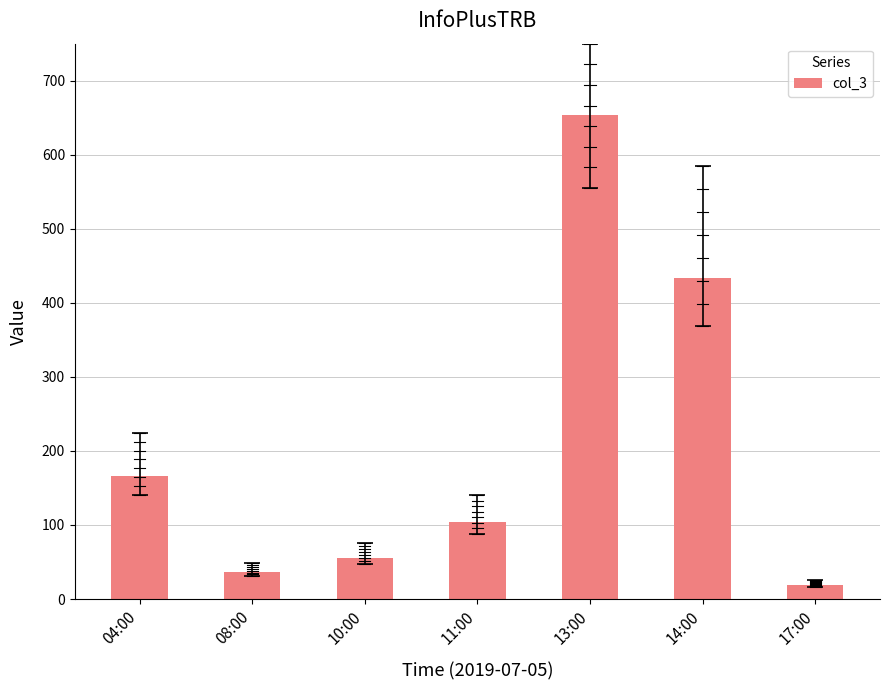

Are the bars horizontal?

No